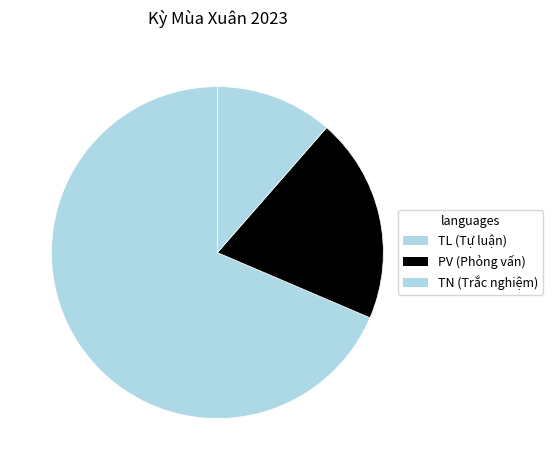

How many segments does this pie chart have?

3